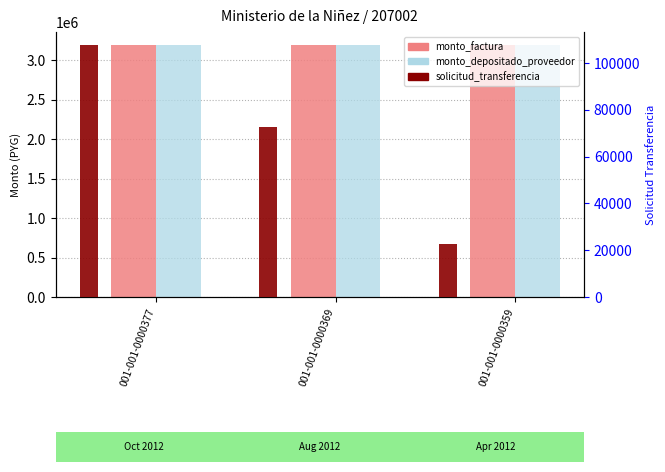

Which series has the largest total across all categories?

monto_factura